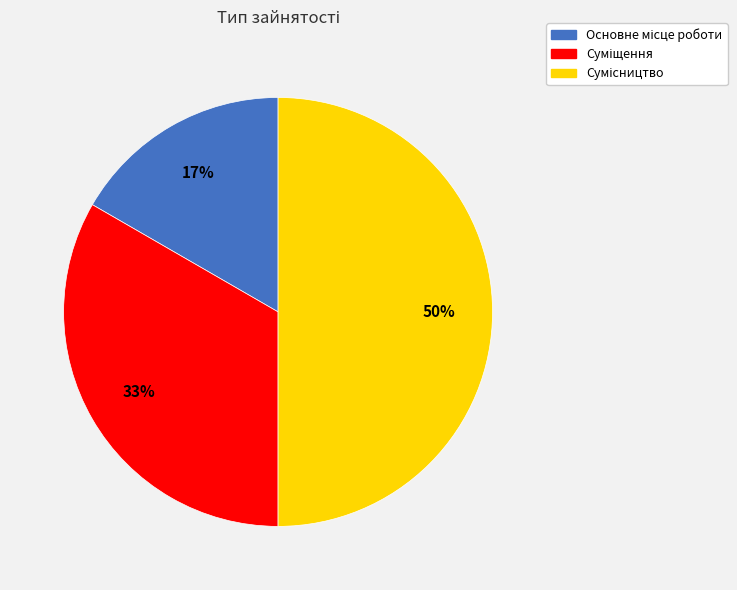

To the nearest percent, what is the average slice percentage?

33%